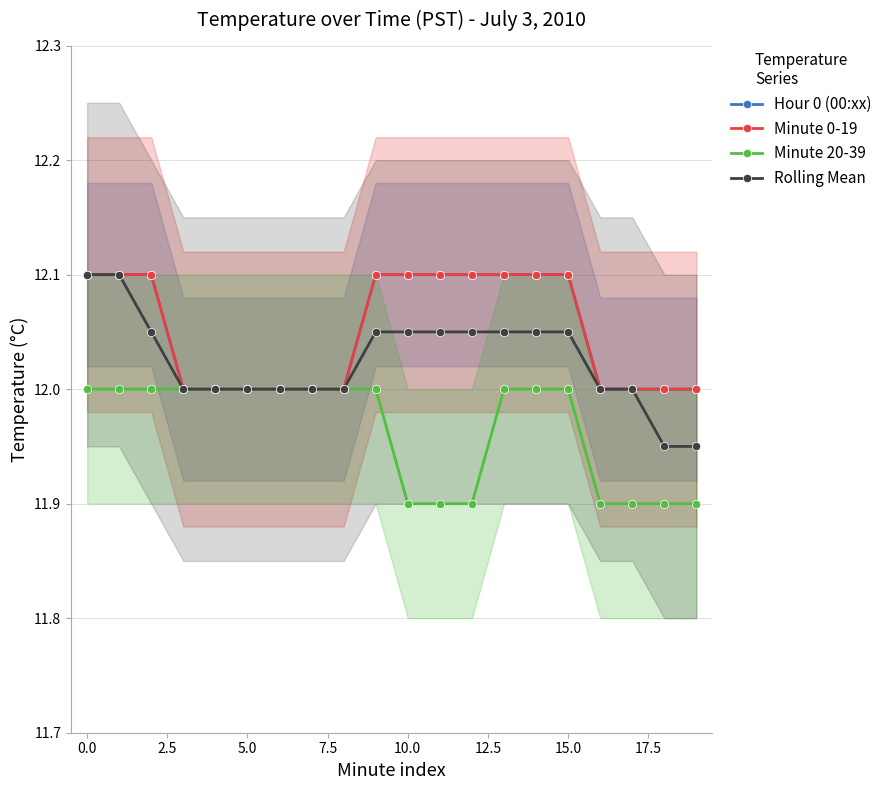

How many lines are shown in the chart?

4